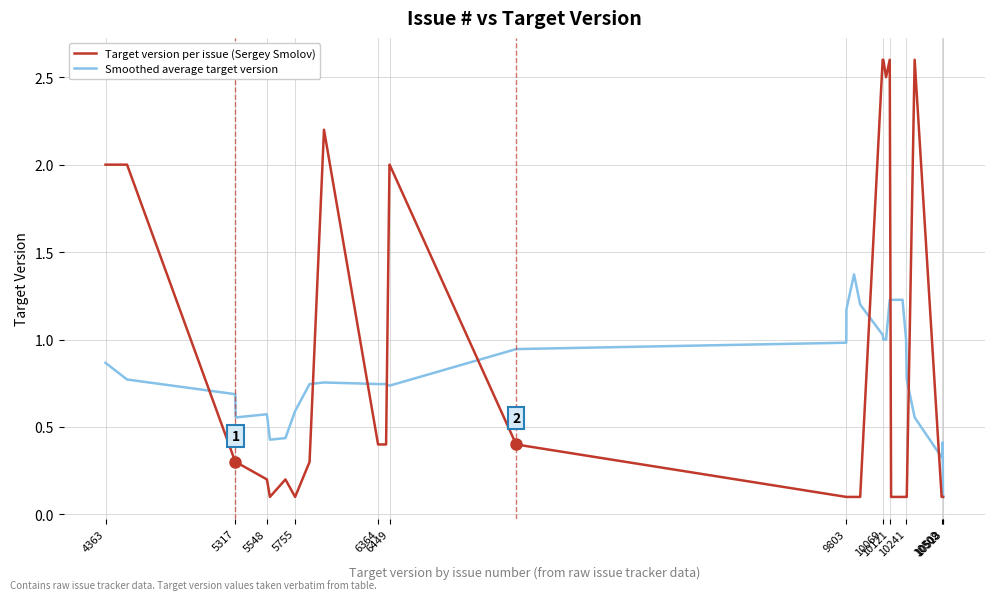

List the series in order of their peak value, highest first.

Target version per issue (Sergey Smolov), Smoothed average target version